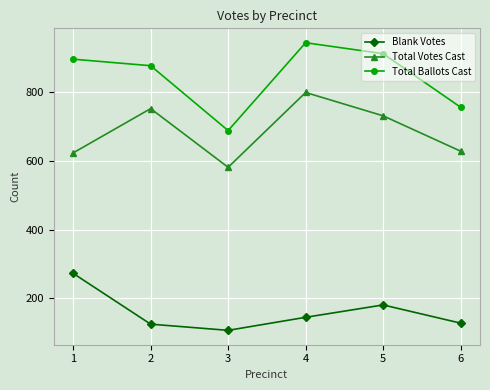

The value of Total Votes Cast at 1 is 624. True or false?

True